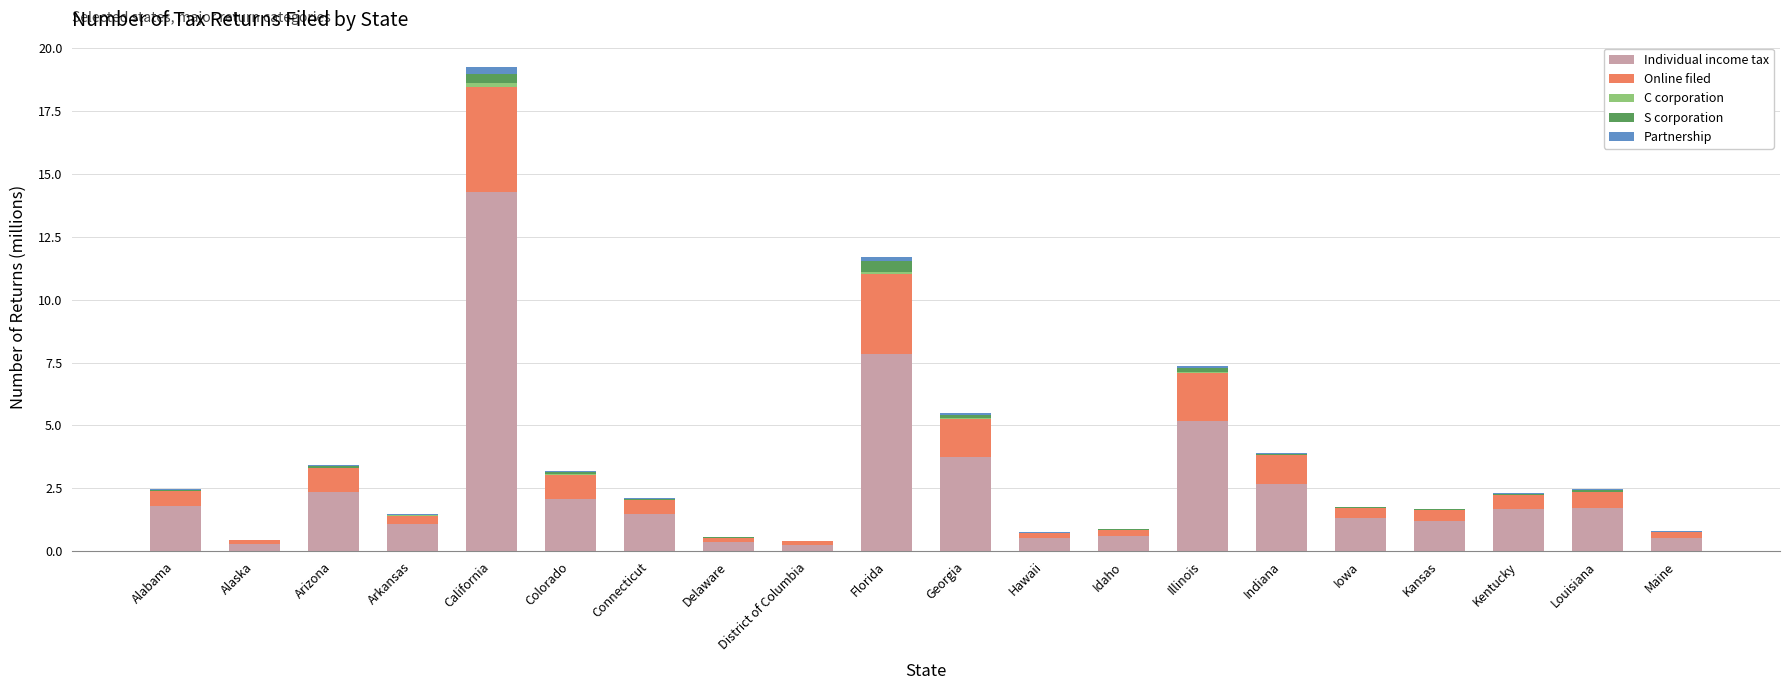

At which category is the sum across all series the highest?

California